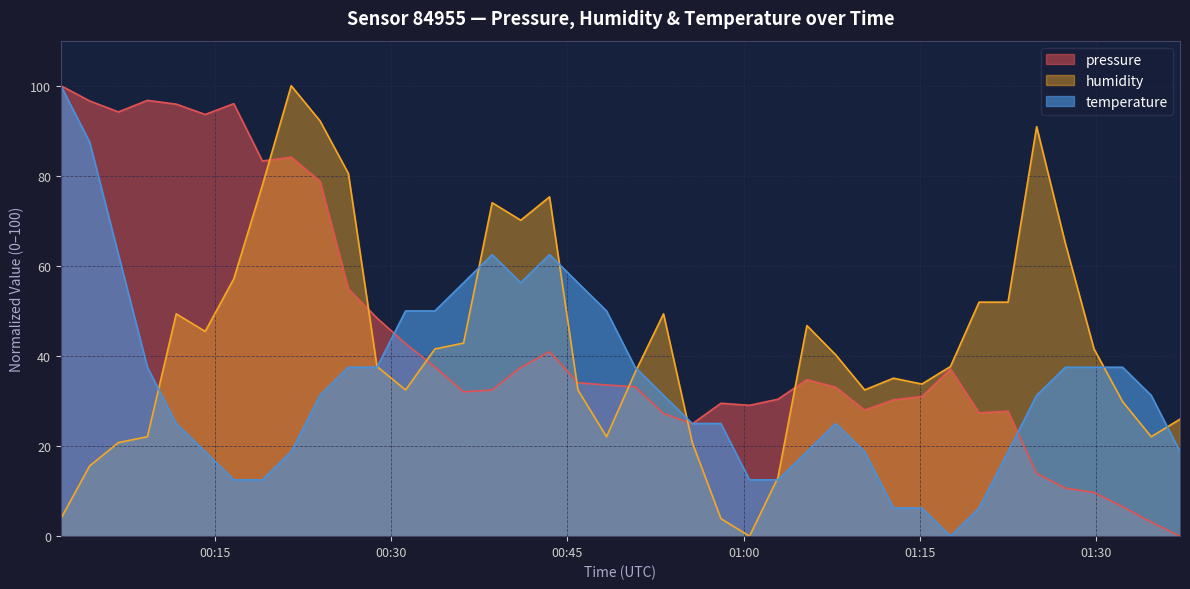

What is the sum of the pressure values at 2024-03-22T00:41:02 and 2024-03-22T01:32:15?

44.0